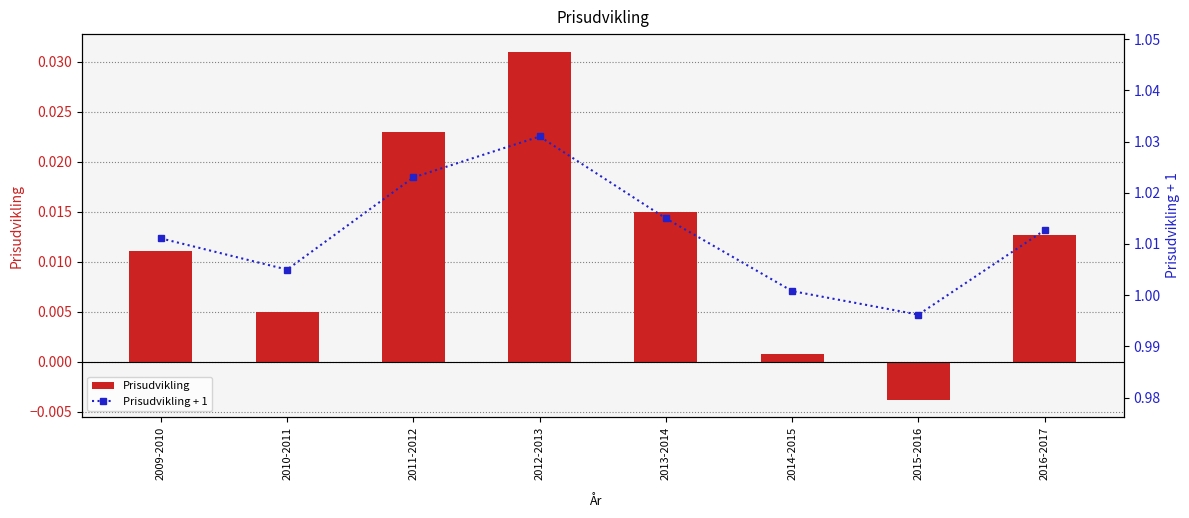

List the labels in order of Prisudvikling value, smallest first.

2015-2016, 2014-2015, 2010-2011, 2009-2010, 2016-2017, 2013-2014, 2011-2012, 2012-2013